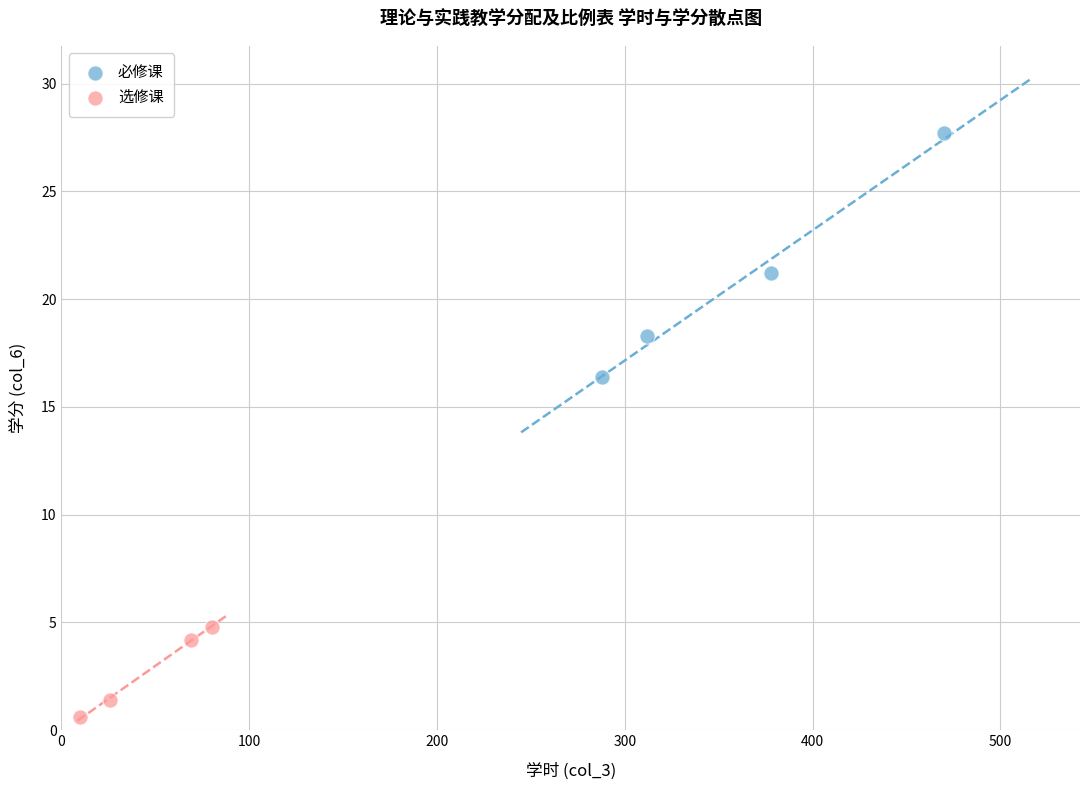

Which series reaches the minimum Y coordinate?

选修课